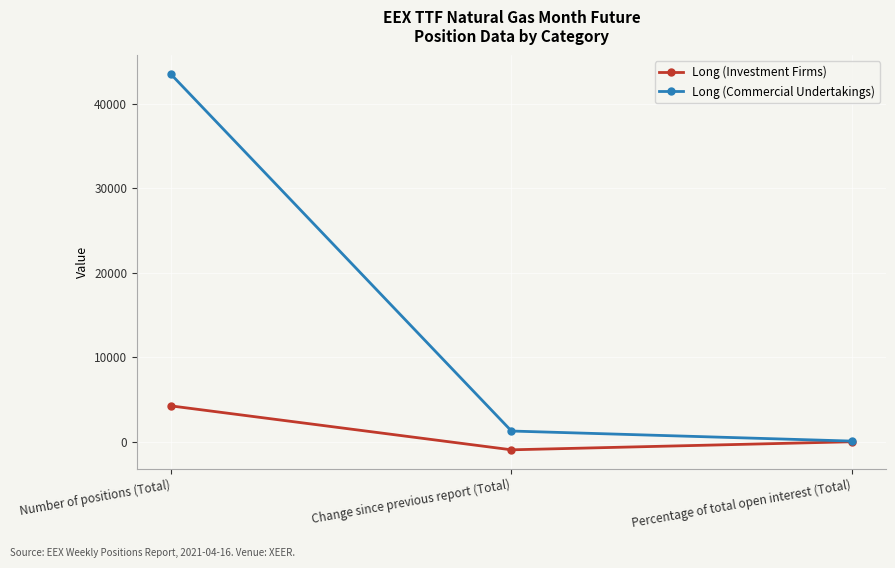

Rank the series by their average value, from lowest to highest.

Long (Investment Firms), Long (Commercial Undertakings)